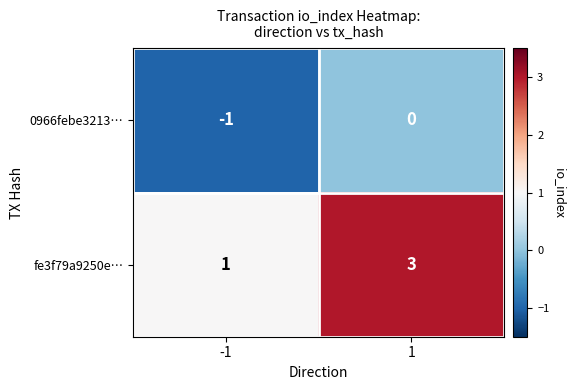

What is the total value across all series at 1?

3